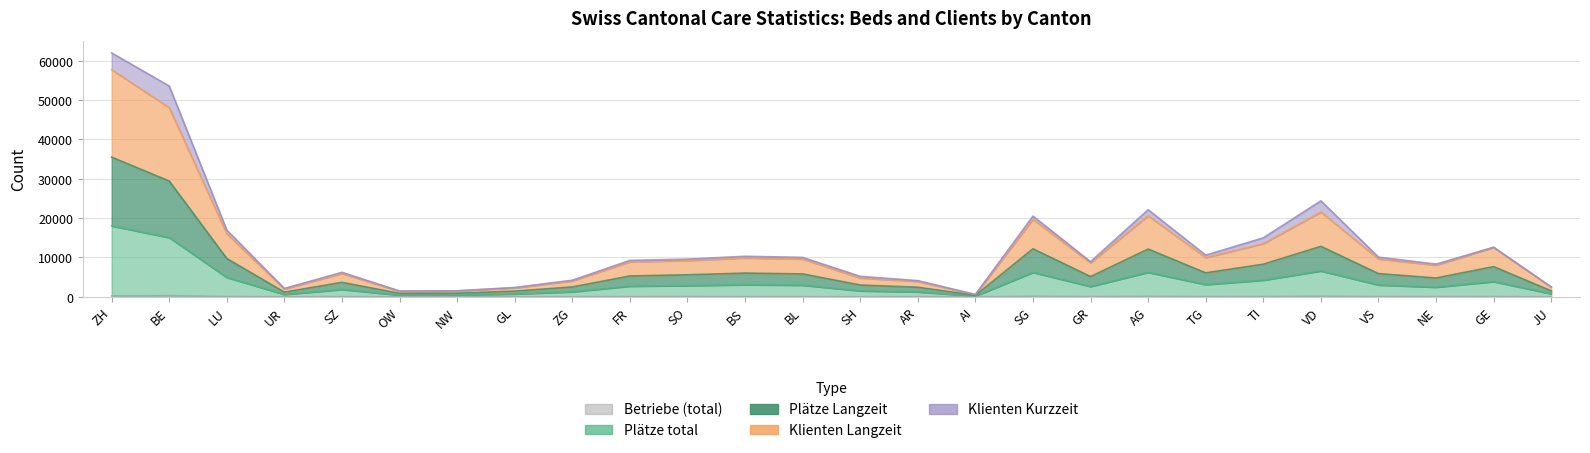

True or false: Betriebe (total) has a value of 49 at GE.

True